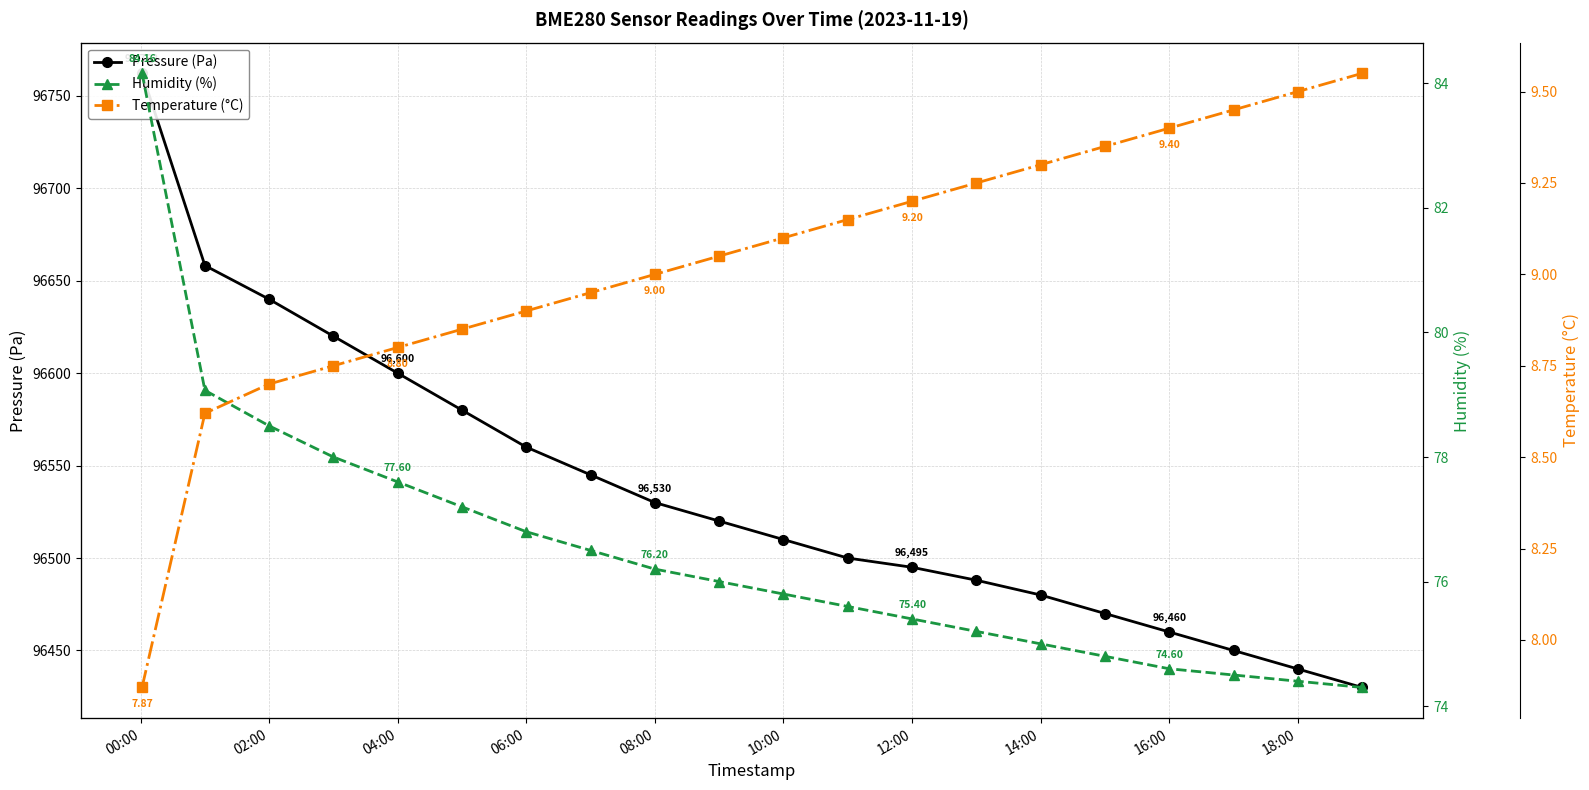

What is the average value of the Temperature (°C) series?

9.0